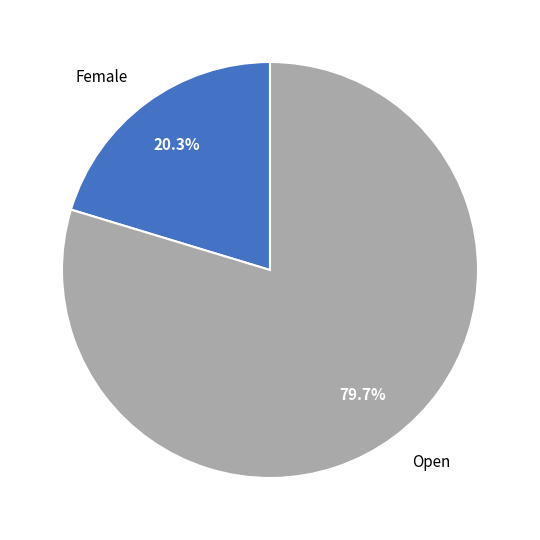

To the nearest percent, what is the average slice percentage?

50%